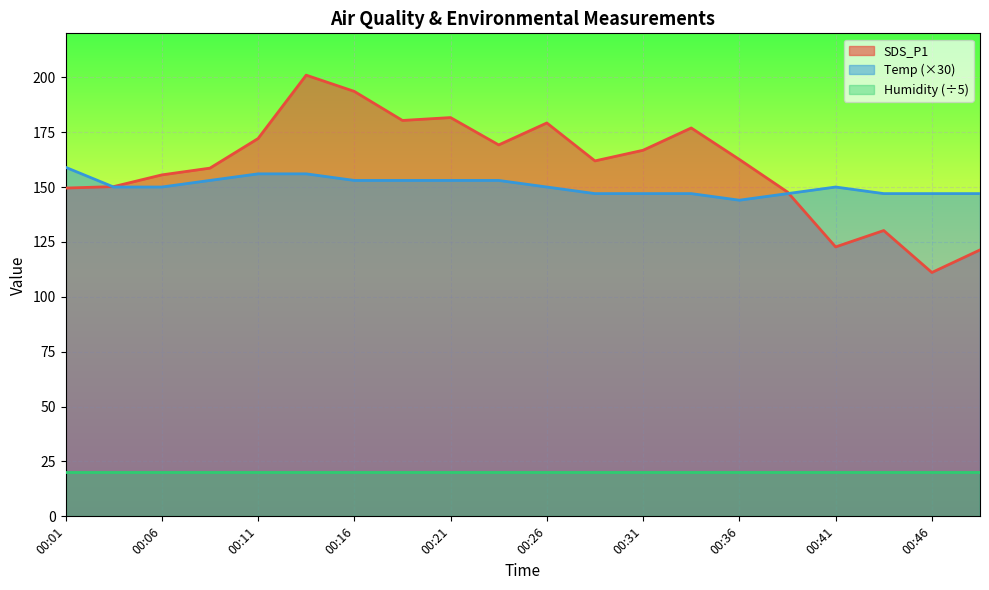

Is the value of Temp at 00:28 greater than the value of SDS_P1 at 00:28?

No